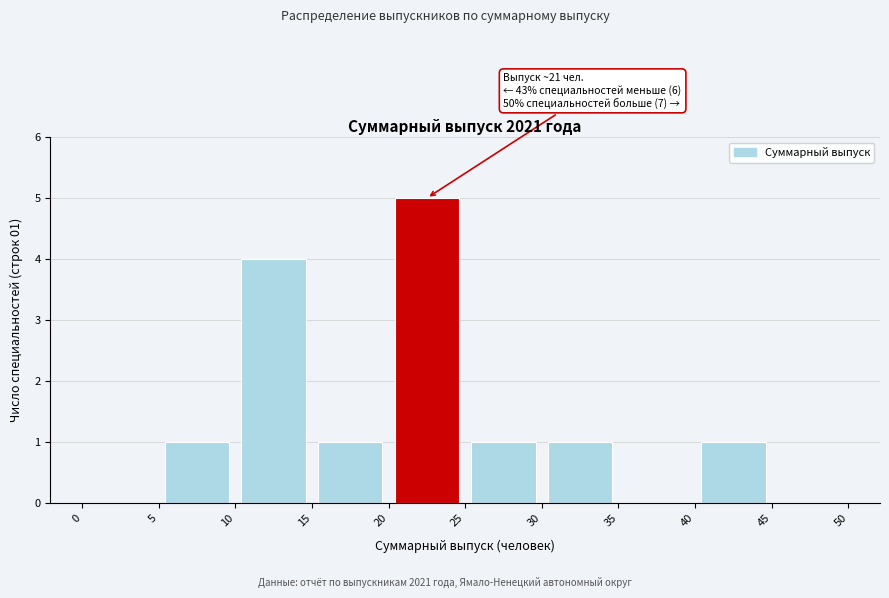

Over which range of the x-axis is the bar tallest?

20 to 25